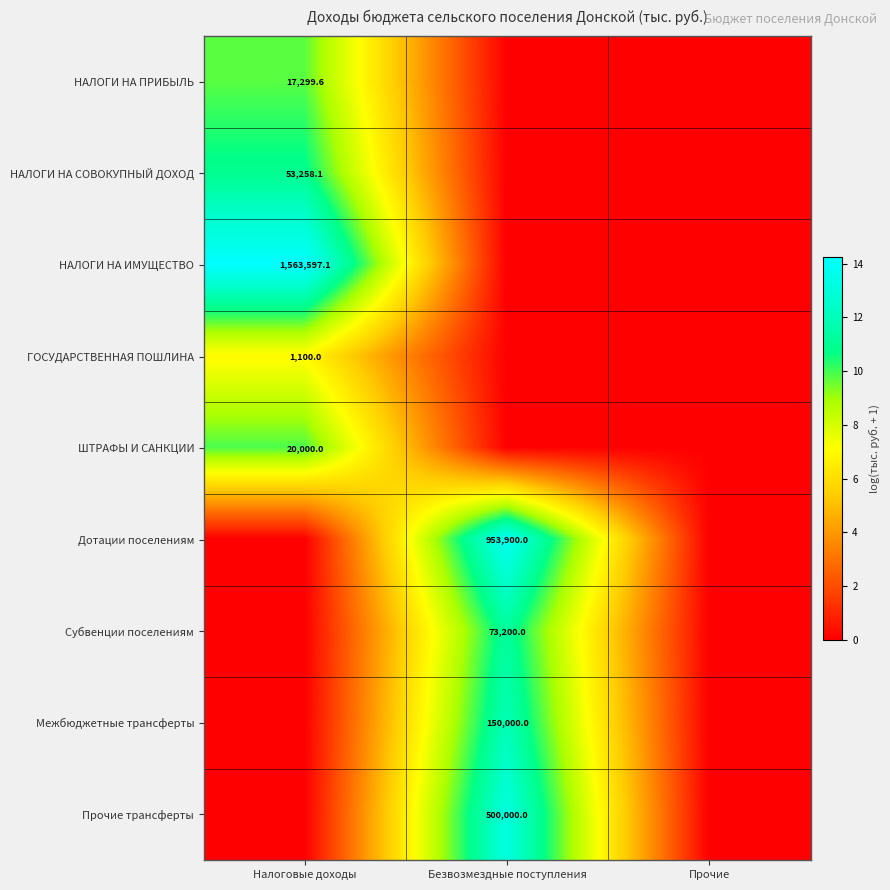

Is it true that НАЛОГИ НА ПРИБЫЛЬ equals 17299.6 at Налоговые доходы?

True